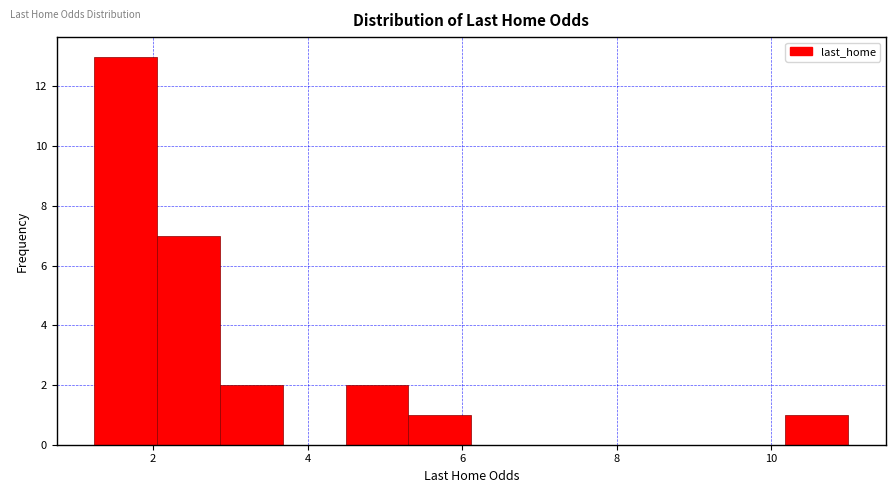

Reading left to right, list every bar in this chart as the range it spans on the x-axis followed by its height. Neither the bar edges nor the heights are printed on the chart, so give them approximately, as read against the axes.

1.2 to 2.0: 13
2.0 to 2.8: 7
2.8 to 3.6: 2
3.6 to 4.4: 0
4.4 to 5.4: 2
5.4 to 6.2: 1
6.2 to 7.0: 0
7.0 to 7.8: 0
7.8 to 8.6: 0
8.6 to 9.4: 0
9.4 to 10.2: 0
10.2 to 11.0: 1